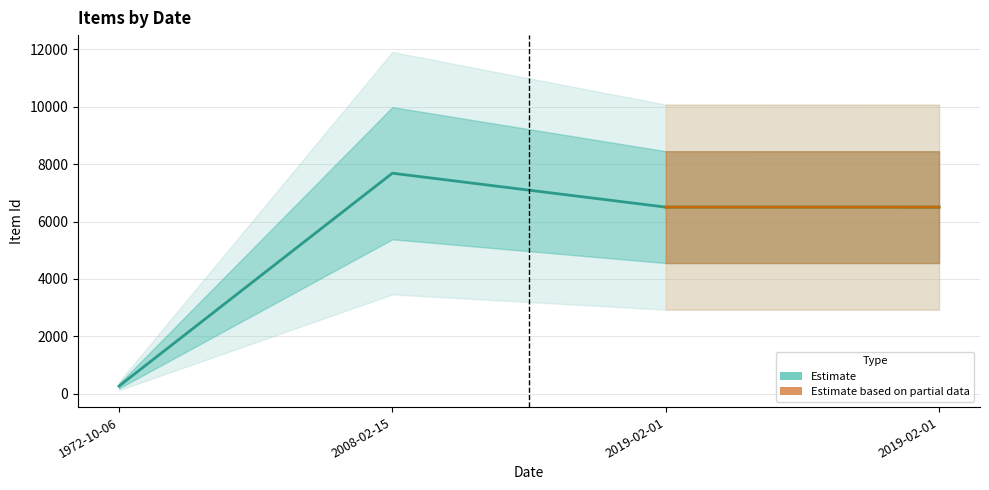

What is the value of the 3rd point from the left?

6502